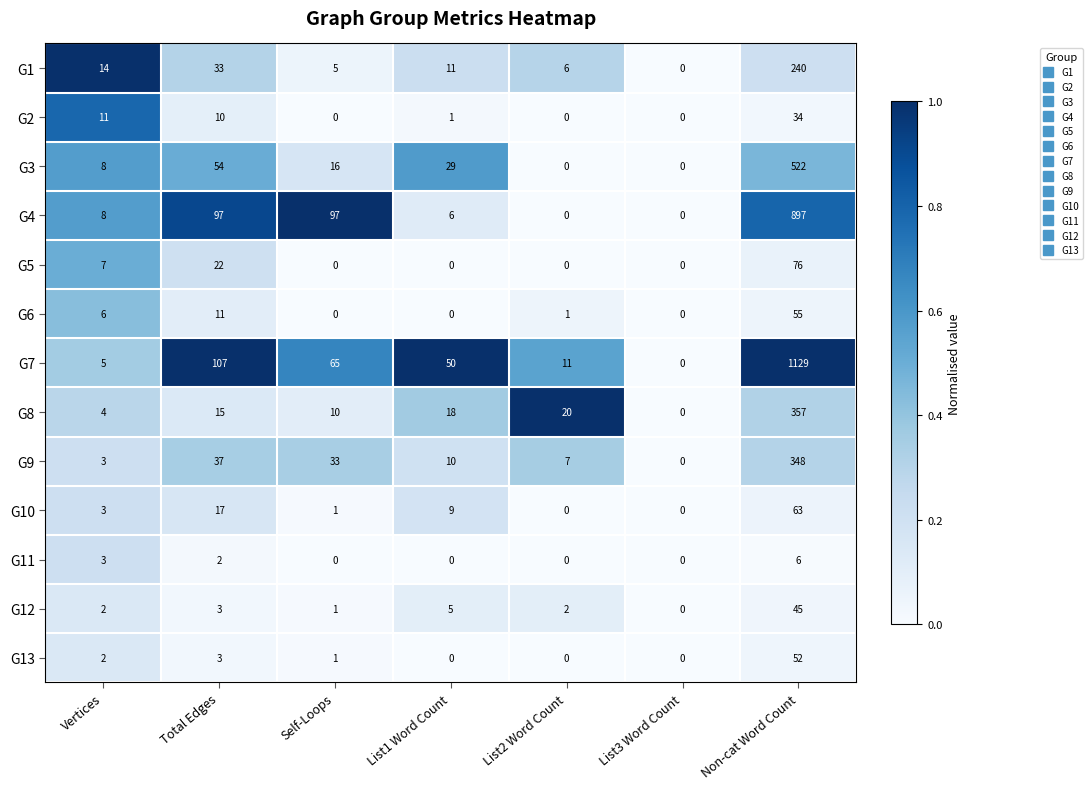

Between List1 Word Count and List2 Word Count, which series saw the biggest shift?

G7